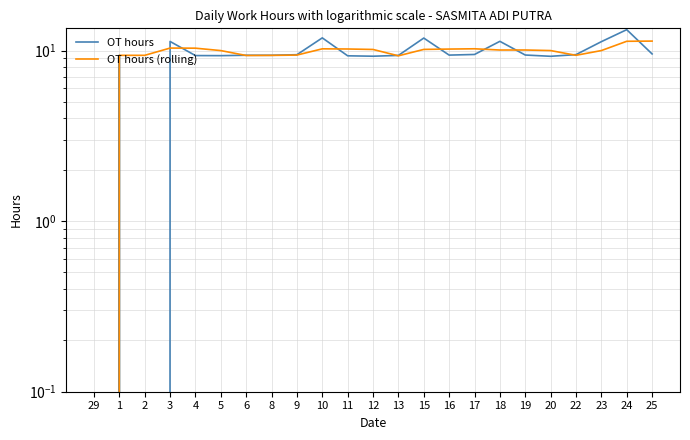

Which category has the highest value in the OT hours (rolling) series?

25